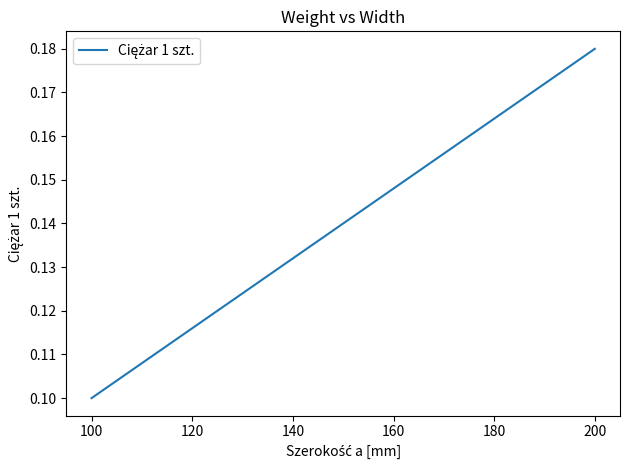

Count the values in the range 0 to 1.

3